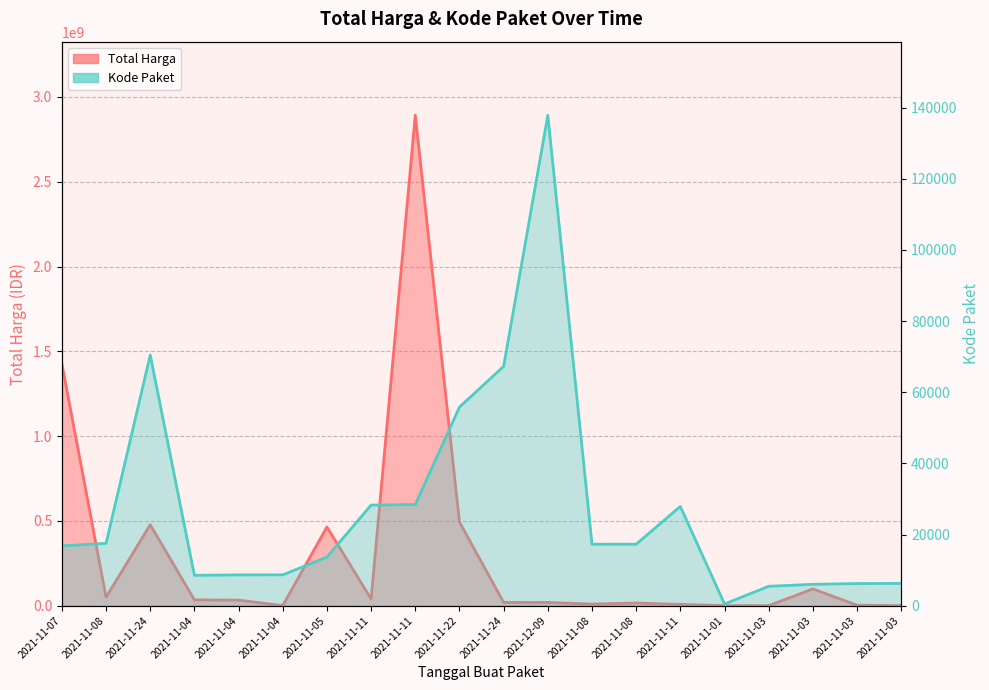

What is the total value across all series at 2021-12-09?

19037876